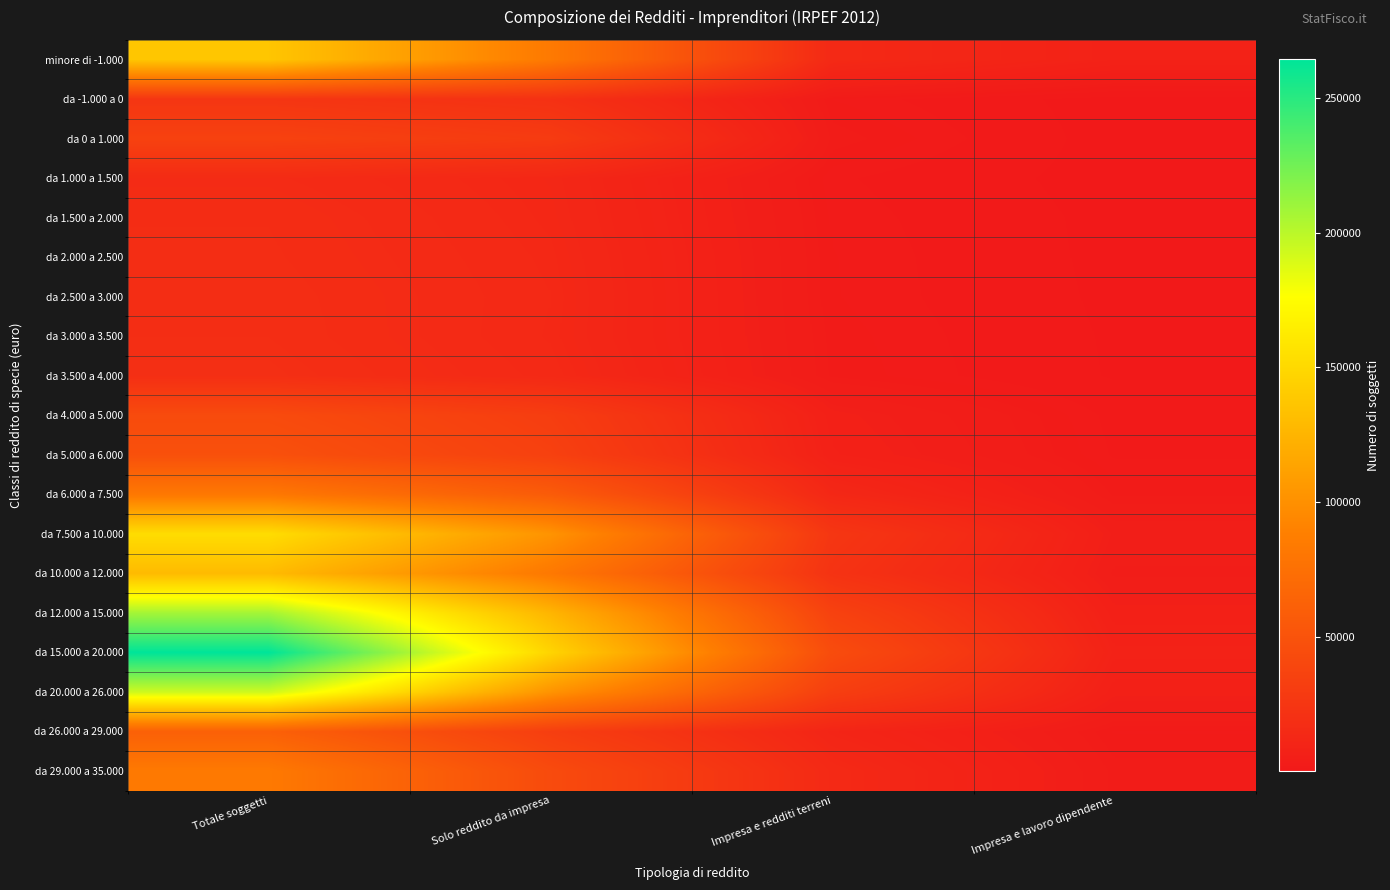

At how many categories does at least one series exceed 72325?

2